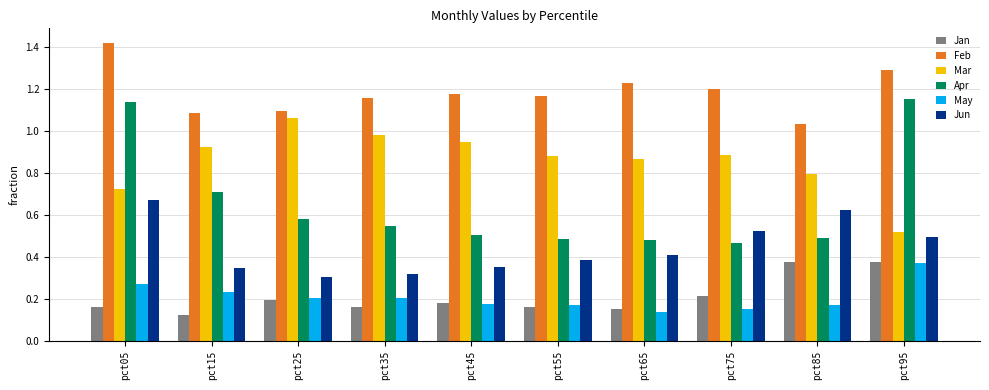

Is it true that Apr equals 0.4 at pct05?

False